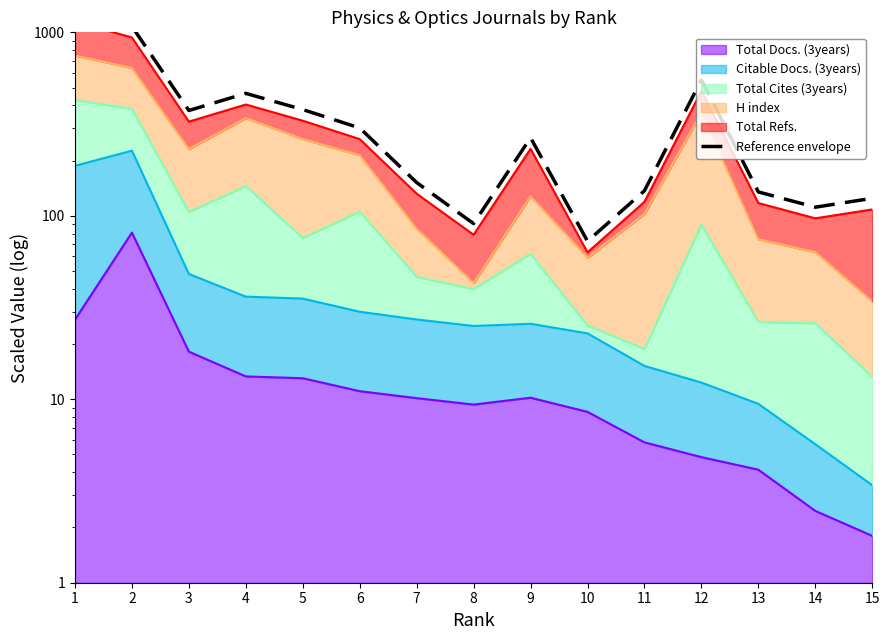

True or false: there are more than 0 points higher than both neighbors.

True